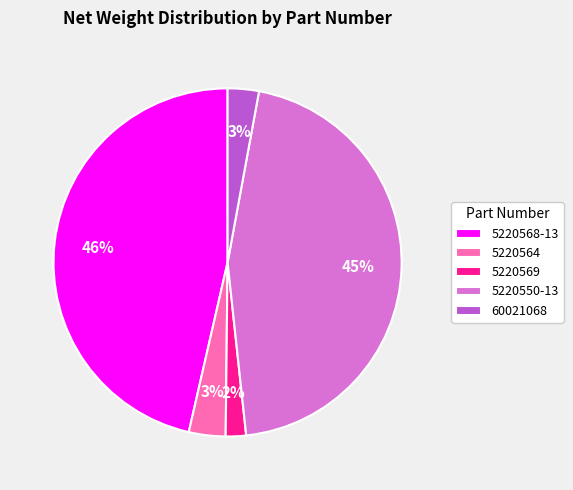

Does 5220569 account for over 50% of the chart?

No